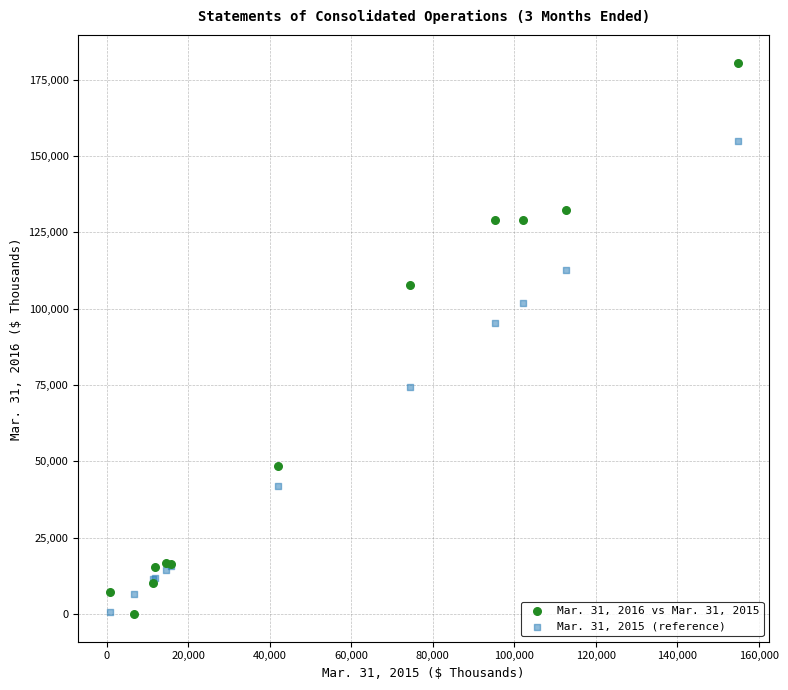

Across all series, what Y value is closest to 90300?

95306